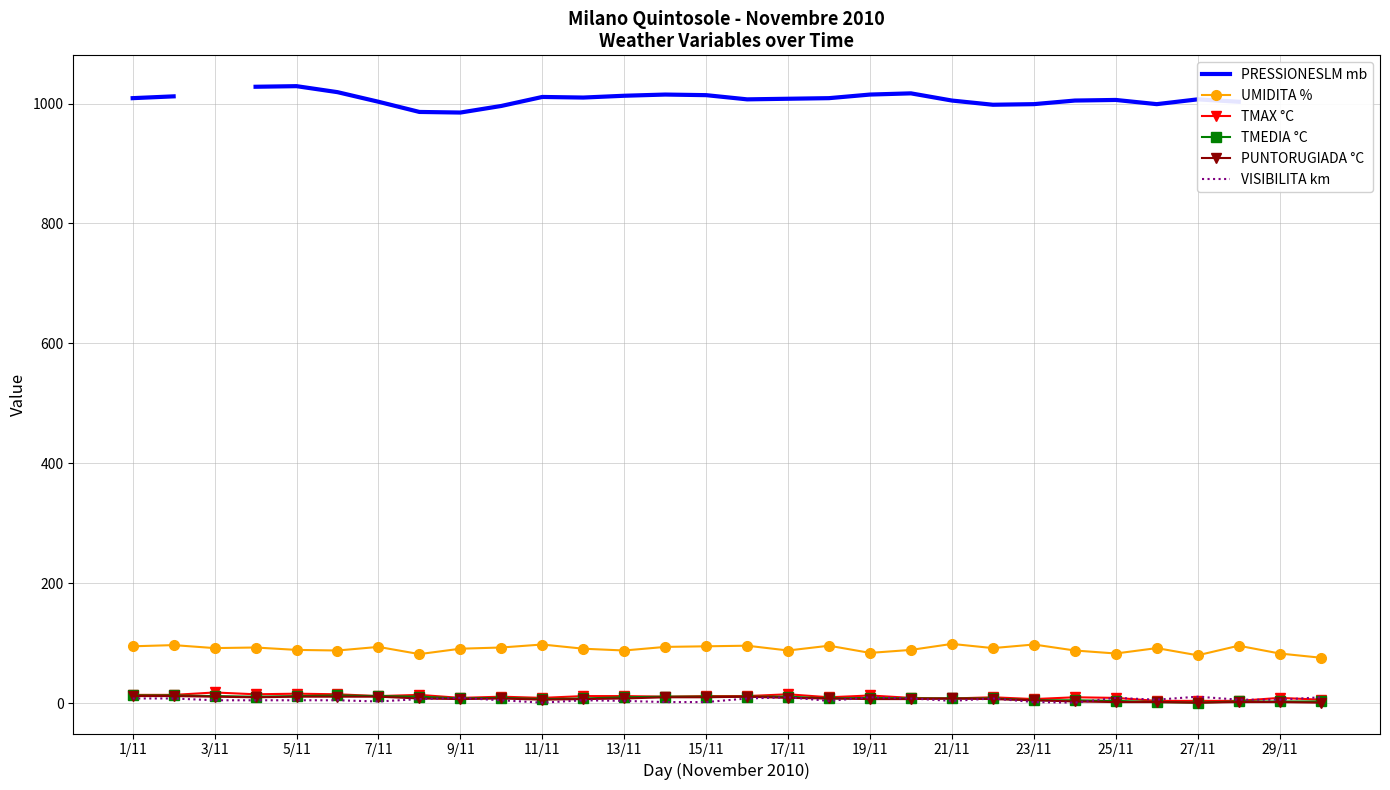

True or false: UMIDITA % and TMEDIA °C intersect in this chart.

False